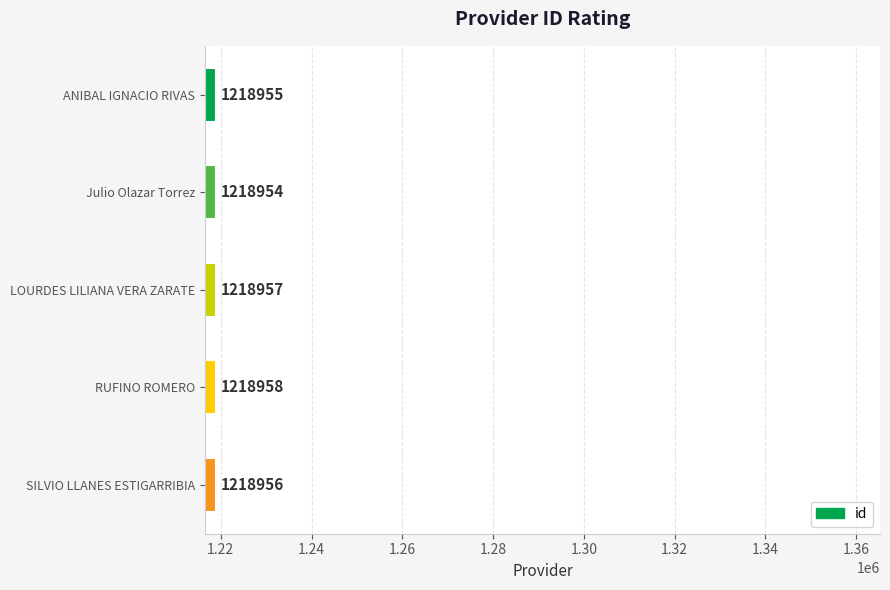

What is the sum of the values at RUFINO ROMERO and LOURDES LILIANA VERA ZARATE?

2437915